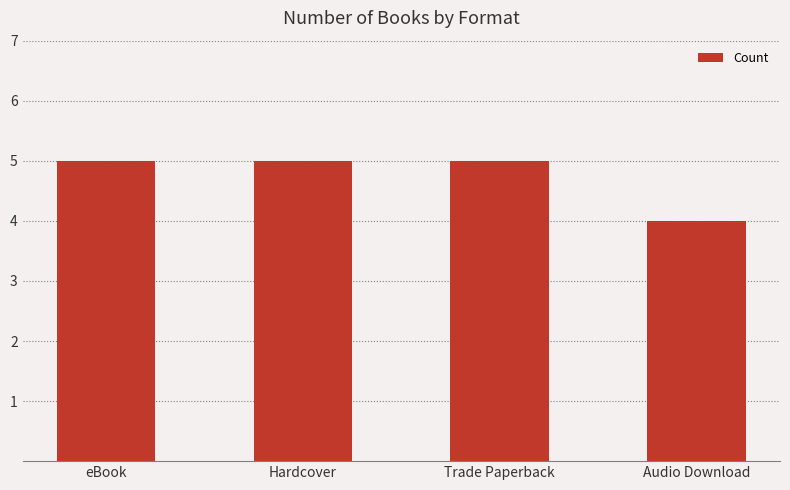

Is it true that the value at Trade Paperback is 9?

False